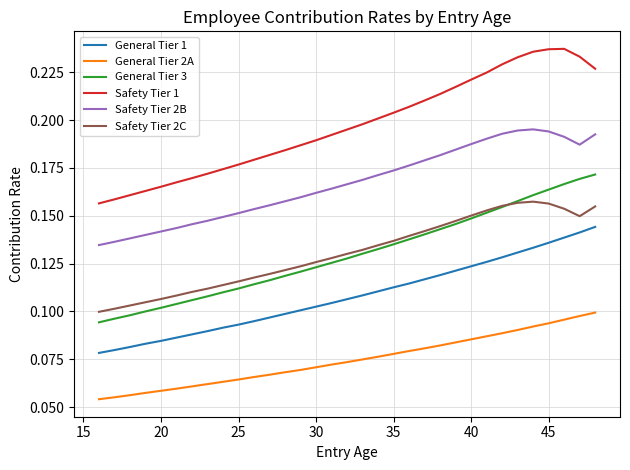

Which series has the largest total across all categories?

Safety Tier 1